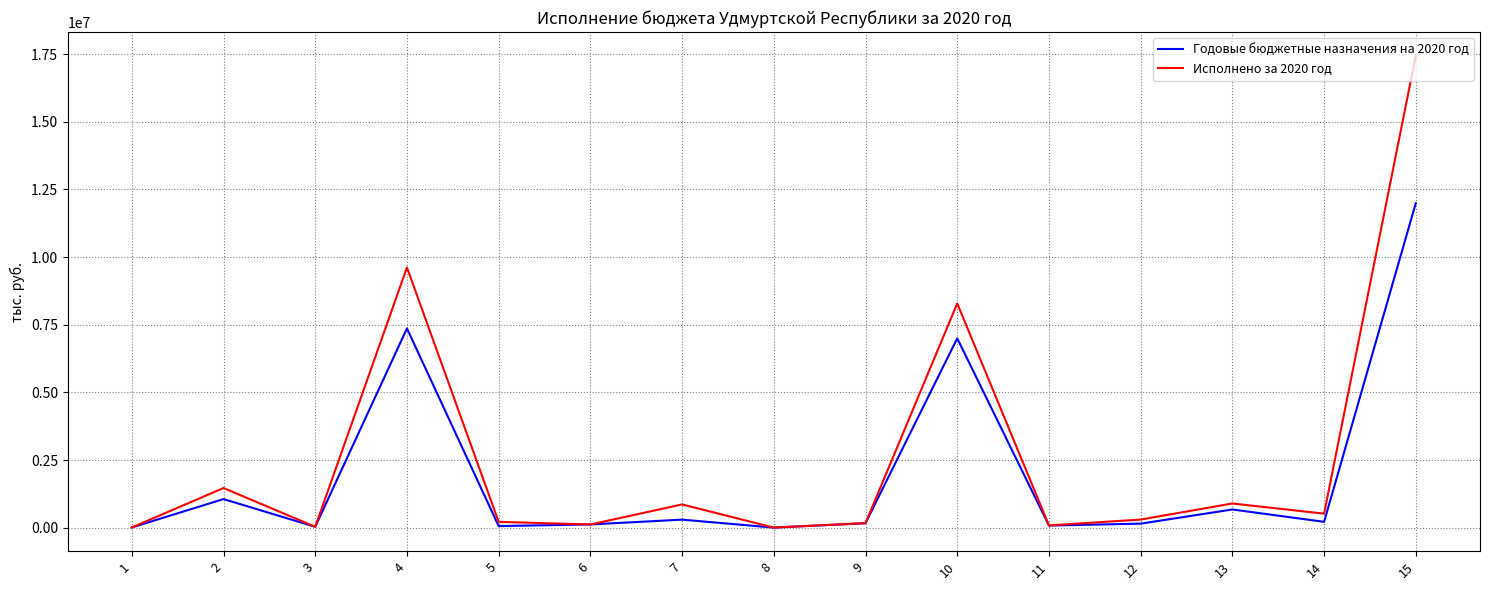

Which series changed the most between 11 and 15?

Исполнено за 2020 год